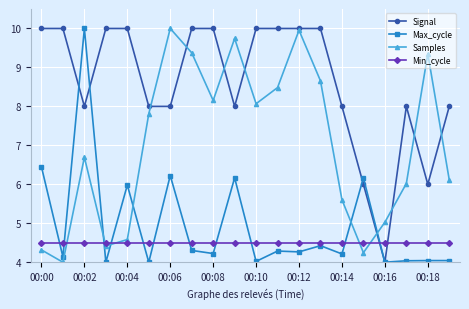

Reading left to right, extract all data points from this chart.

Signal: 10.0	10.0	8.0	10.0	10.0	8.0	8.0	10.0	10.0	8.0	10.0	10.0	10.0	10.0	8.0	6.0	4.0	8.0	6.0	8.0
Max_cycle: 6.4	4.1	10.0	4.0	6.0	4.0	6.2	4.3	4.2	6.2	4.0	4.3	4.3	4.4	4.2	6.2	4.0	4.0	4.0	4.0
Samples: 4.3	4.0	6.7	4.4	4.6	7.8	10.0	9.4	8.2	9.7	8.1	8.5	10.0	8.7	5.6	4.2	5.0	6.0	9.4	6.1
Min_cycle: 4.5	4.5	4.5	4.5	4.5	4.5	4.5	4.5	4.5	4.5	4.5	4.5	4.5	4.5	4.5	4.5	4.5	4.5	4.5	4.5